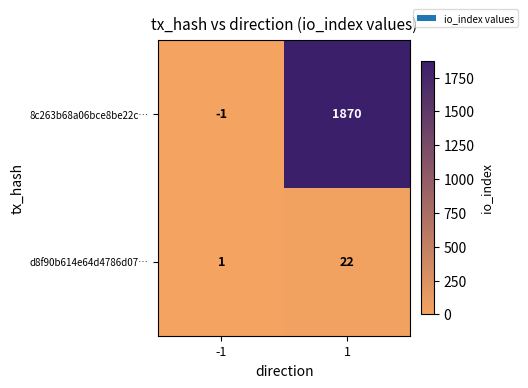

List the series in order of their overall mean, highest first.

8c263b68a06bce8be22c…, d8f90b614e64d4786d07…